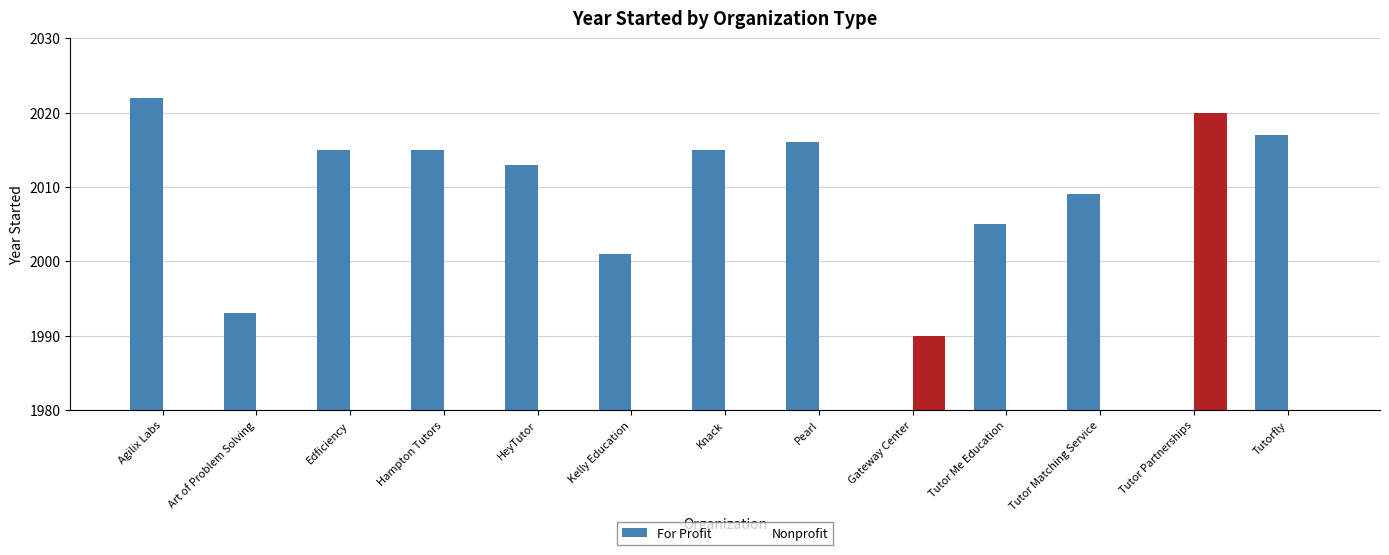

The Nonprofit series shows 0 at Edficiency. True or false?

True